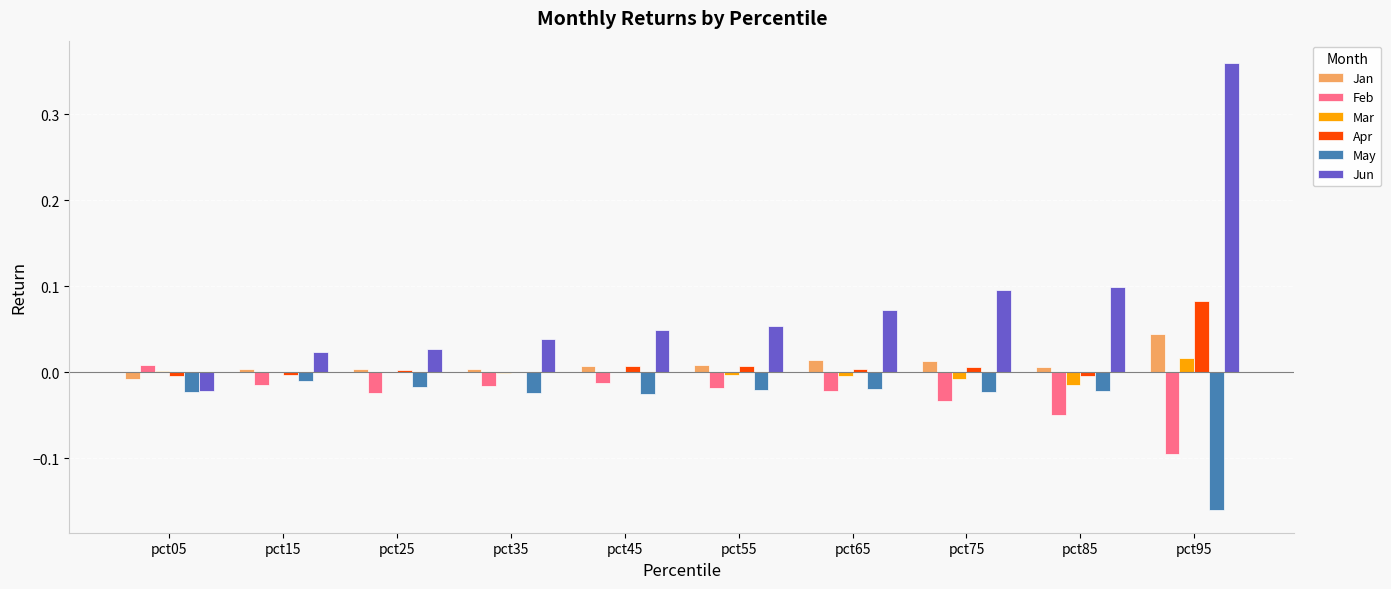

Is it true that Mar equals 0.0 at pct95?

True